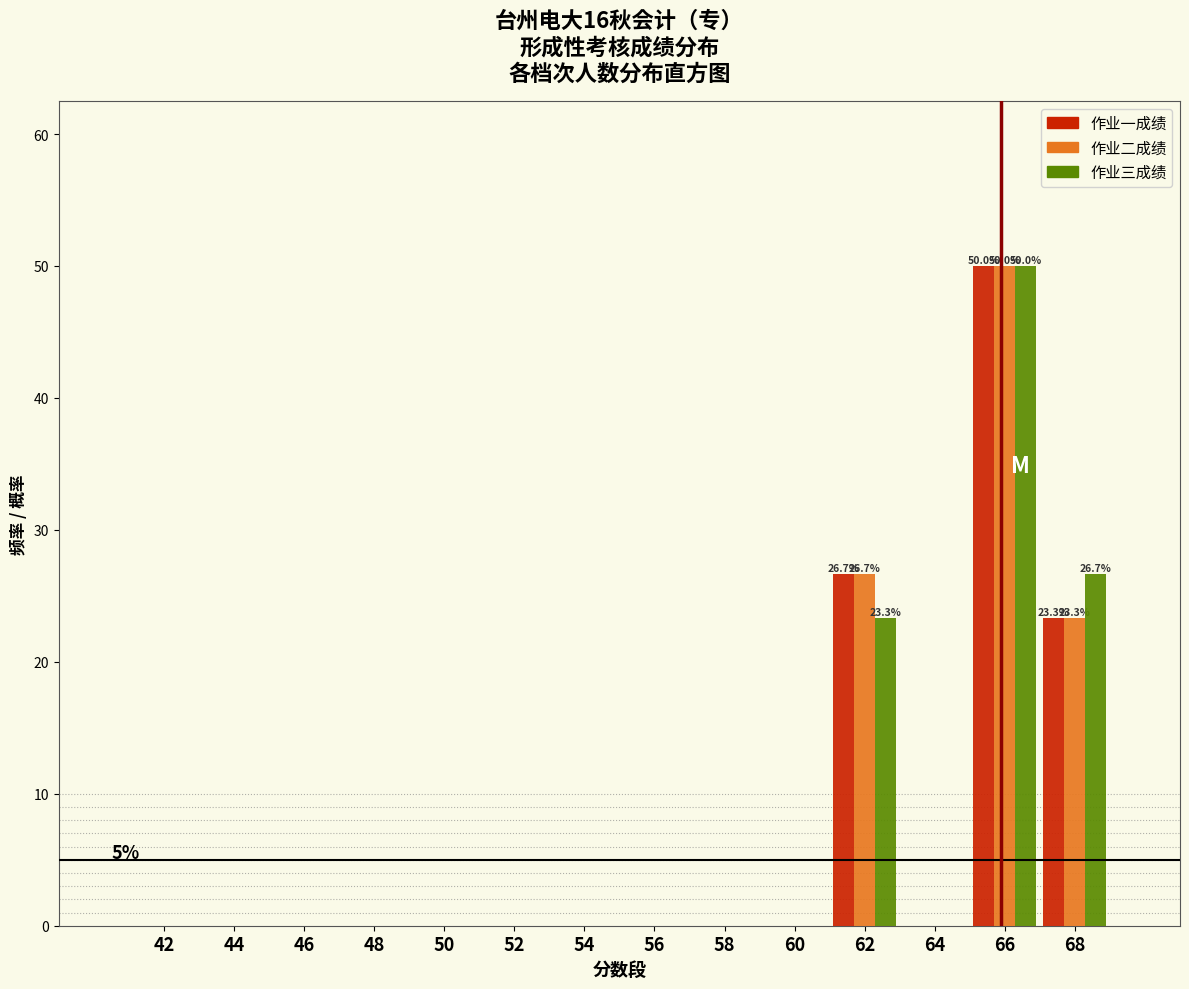

At which category is the sum across all series the highest?

66